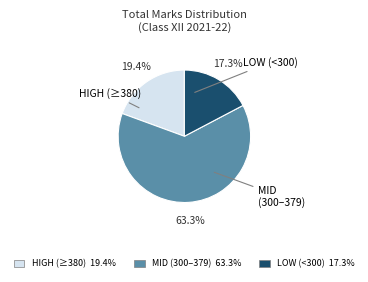

How many segments does this pie chart have?

3